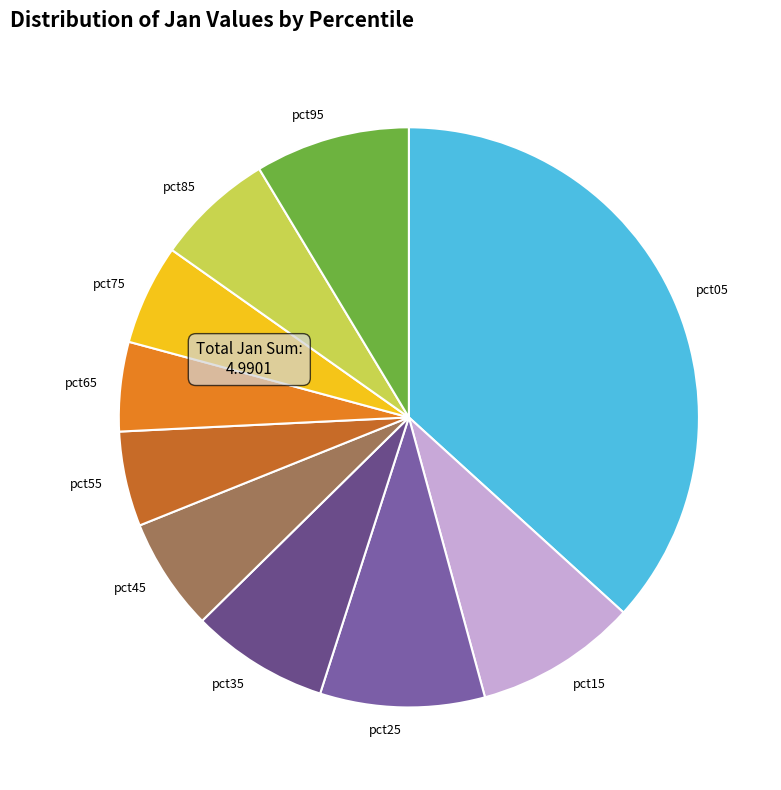

Which has a higher value, pct65 or pct85?

pct85